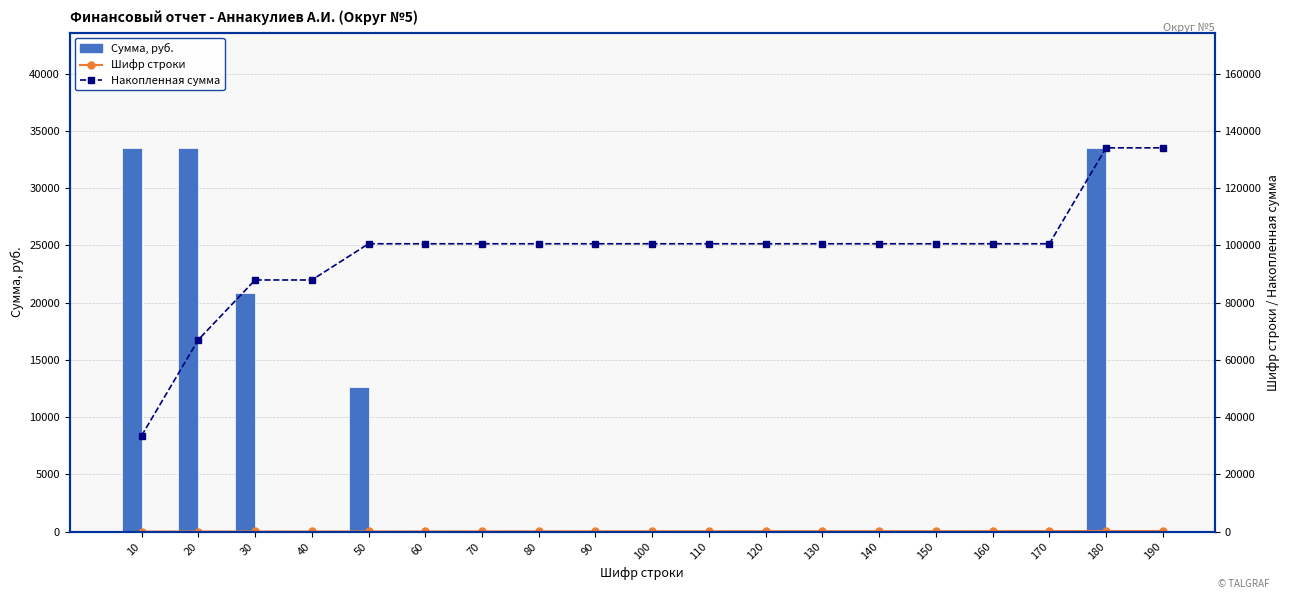

What are all the series names shown in the legend?

Сумма, руб., Шифр строки, Накопленная сумма